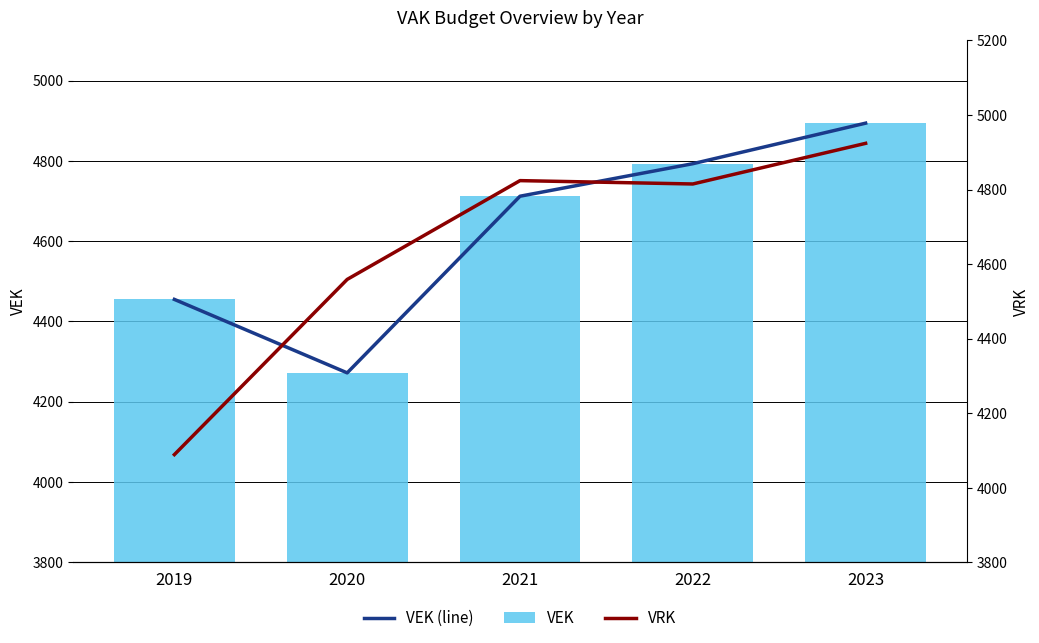

How many data points in VEK (line) are above 4712?

2